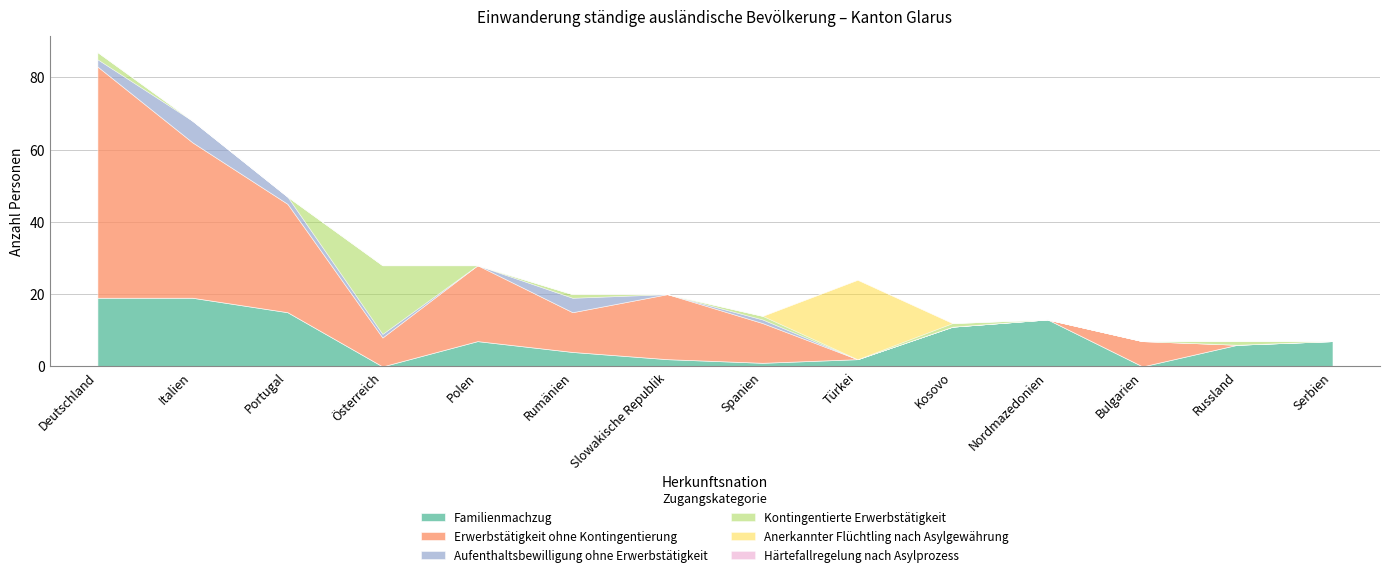

Does the chart display data point markers on the line(s)?

No